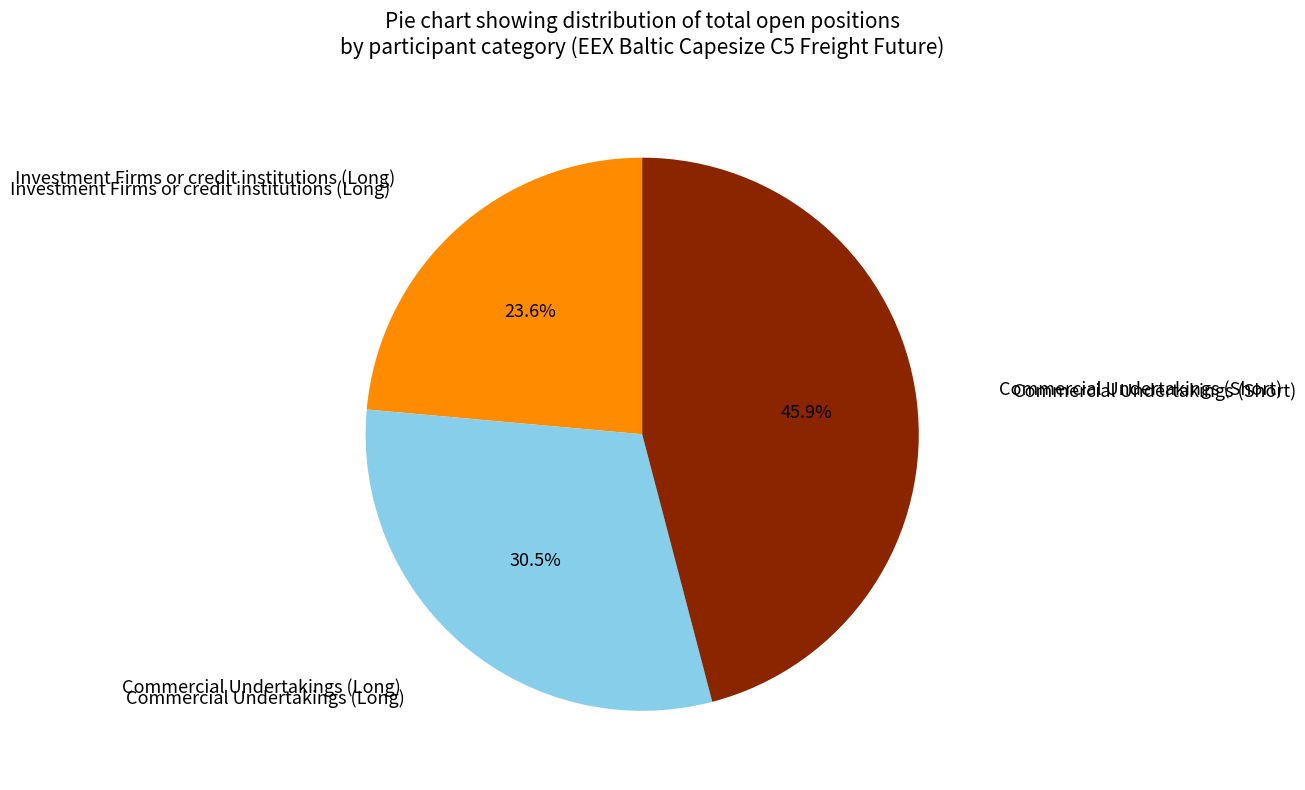

Does any single category account for the majority?

No